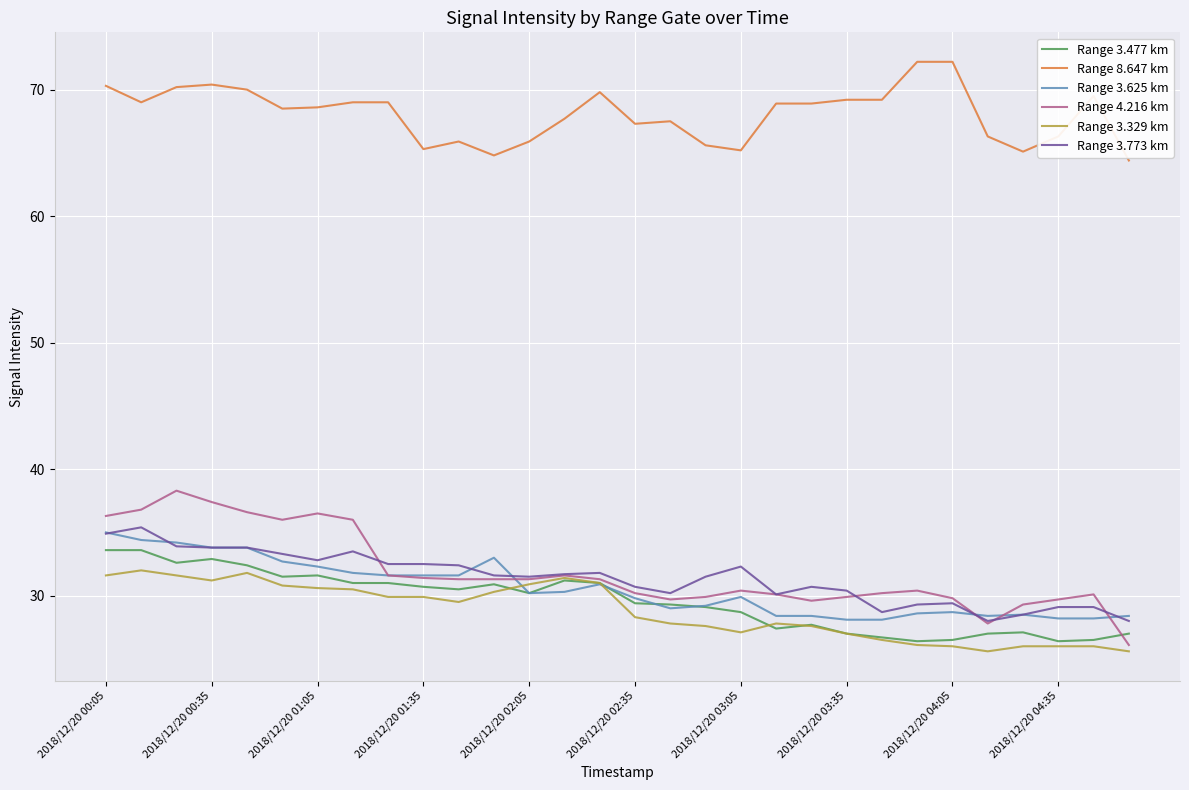

How many lines are shown in the chart?

6